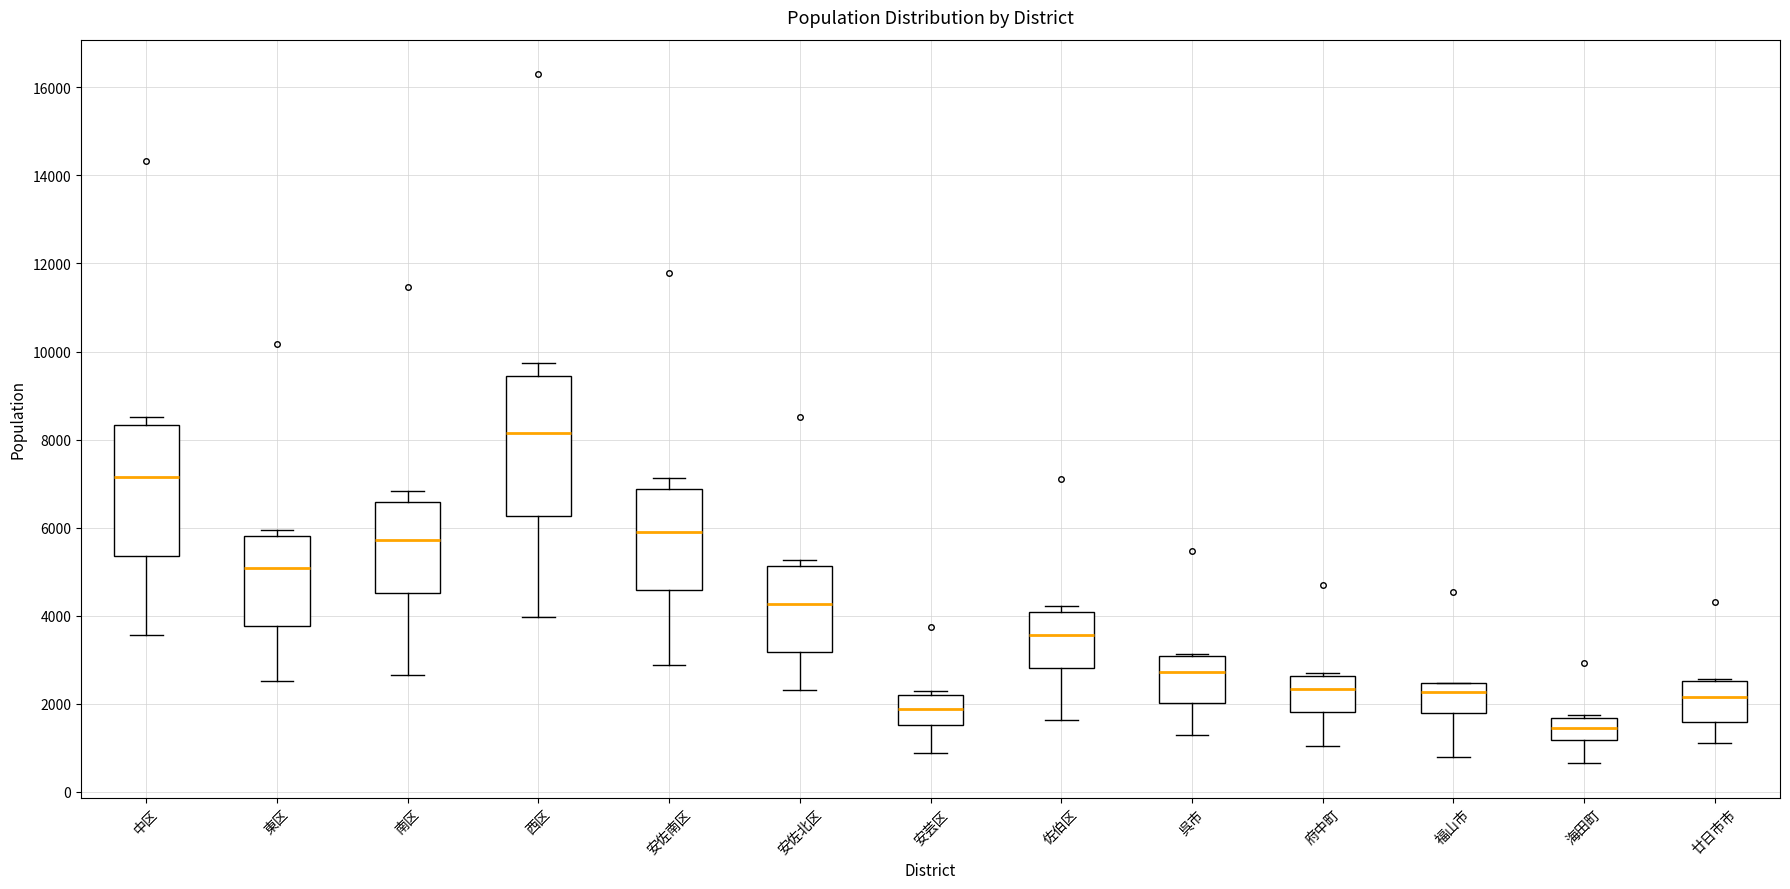

Reading left to right, read every box against the y-axis: the position of its median line, the range the box covers, and the ends of its whiskers. The values are not printed on the chart, so give them approximately, as read against the axis.

中区: median 7200, box 5400 to 8400, whiskers 3600 to 8600
東区: median 5000, box 3800 to 5800, whiskers 2600 to 6000
南区: median 5800, box 4600 to 6600, whiskers 2600 to 6800
西区: median 8200, box 6200 to 9400, whiskers 4000 to 9800
安佐南区: median 5800, box 4600 to 6800, whiskers 2800 to 7200
安佐北区: median 4200, box 3200 to 5200, whiskers 2400 to 5200 (just above the box's upper edge)
安芸区: median 1800, box 1600 to 2200, whiskers 800 to 2200 (just above the box's upper edge)
佐伯区: median 3600, box 2800 to 4000, whiskers 1600 to 4200
呉市: median 2800, box 2000 to 3000, whiskers 1200 to 3200
府中町: median 2400, box 1800 to 2600, whiskers 1000 to 2800
福山市: median 2200, box 1800 to 2400, whiskers 800 to 2400
海田町: median 1400, box 1200 to 1600, whiskers 600 to 1800
廿日市市: median 2200, box 1600 to 2600, whiskers 1200 to 2600 (just above the box's upper edge)